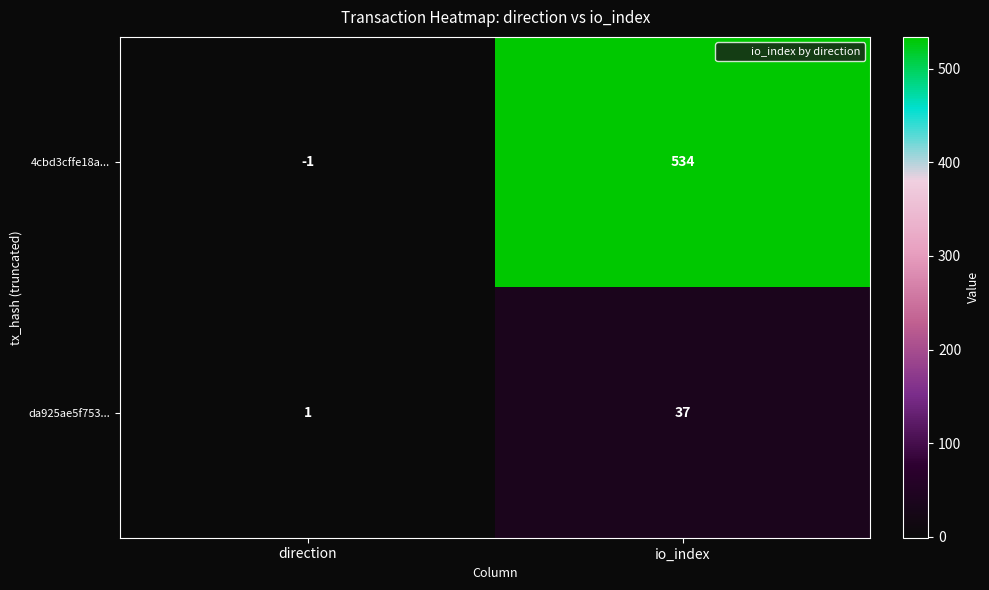

What is the sum of all da925ae5f753... values?

38